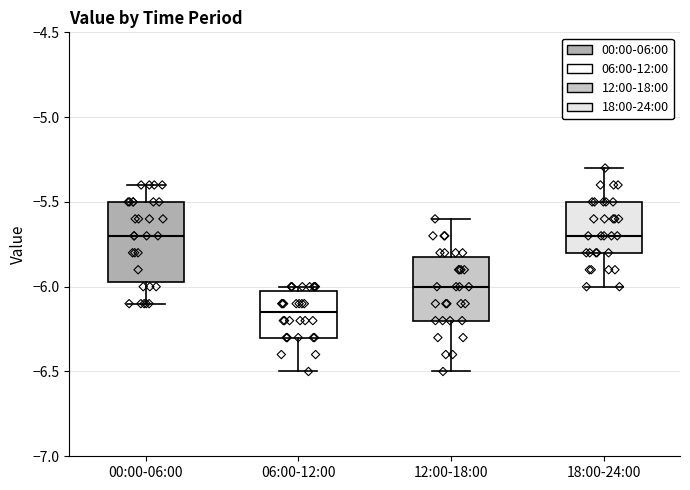

Reading left to right, read every box against the y-axis: the position of its median line, the range the box covers, and the ends of its whiskers. The values are not printed on the chart, so give them approximately, as read against the axis.

00:00-06:00: median -5.70, box -5.95 to -5.50, whiskers -6.10 to -5.40
06:00-12:00: median -6.15, box -6.30 to -6.00, whiskers -6.50 to -6.00 (just above the box's upper edge)
12:00-18:00: median -6.00, box -6.20 to -5.80, whiskers -6.50 to -5.60
18:00-24:00: median -5.70, box -5.80 to -5.50, whiskers -6.00 to -5.30